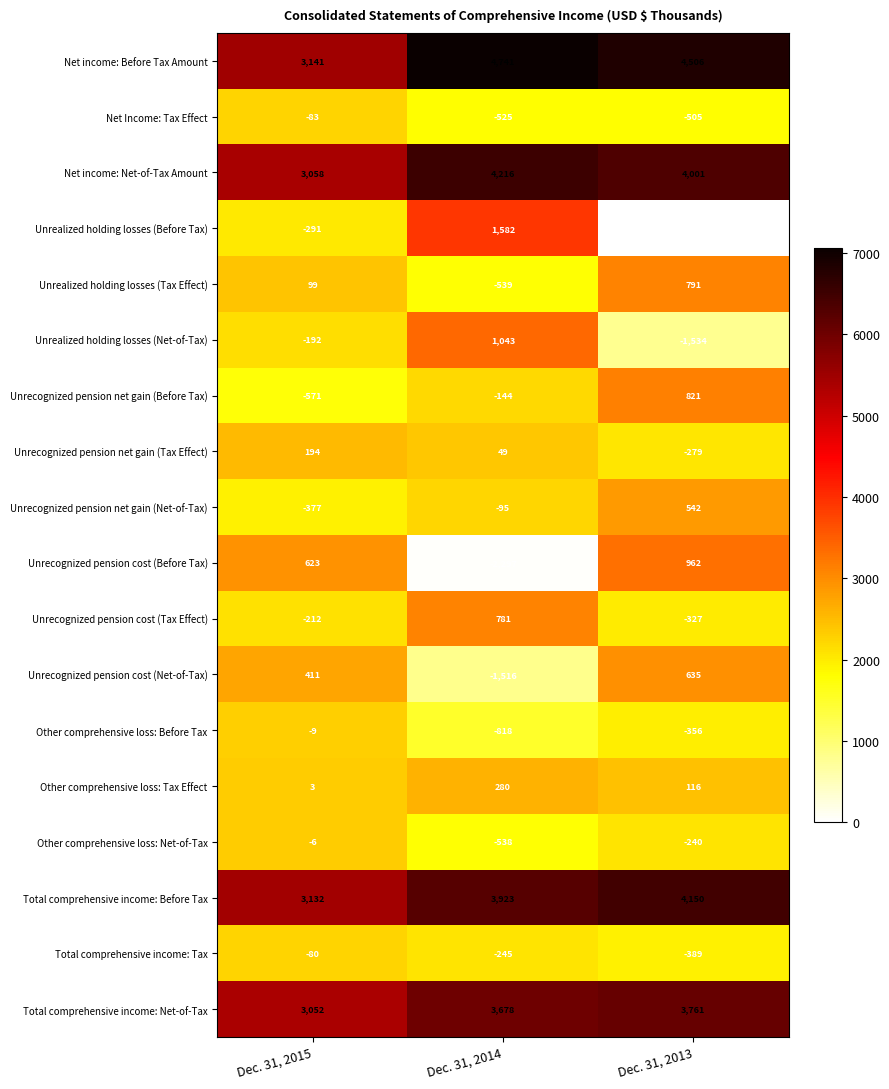

What is the total value across all series at Dec. 31, 2015?

11892